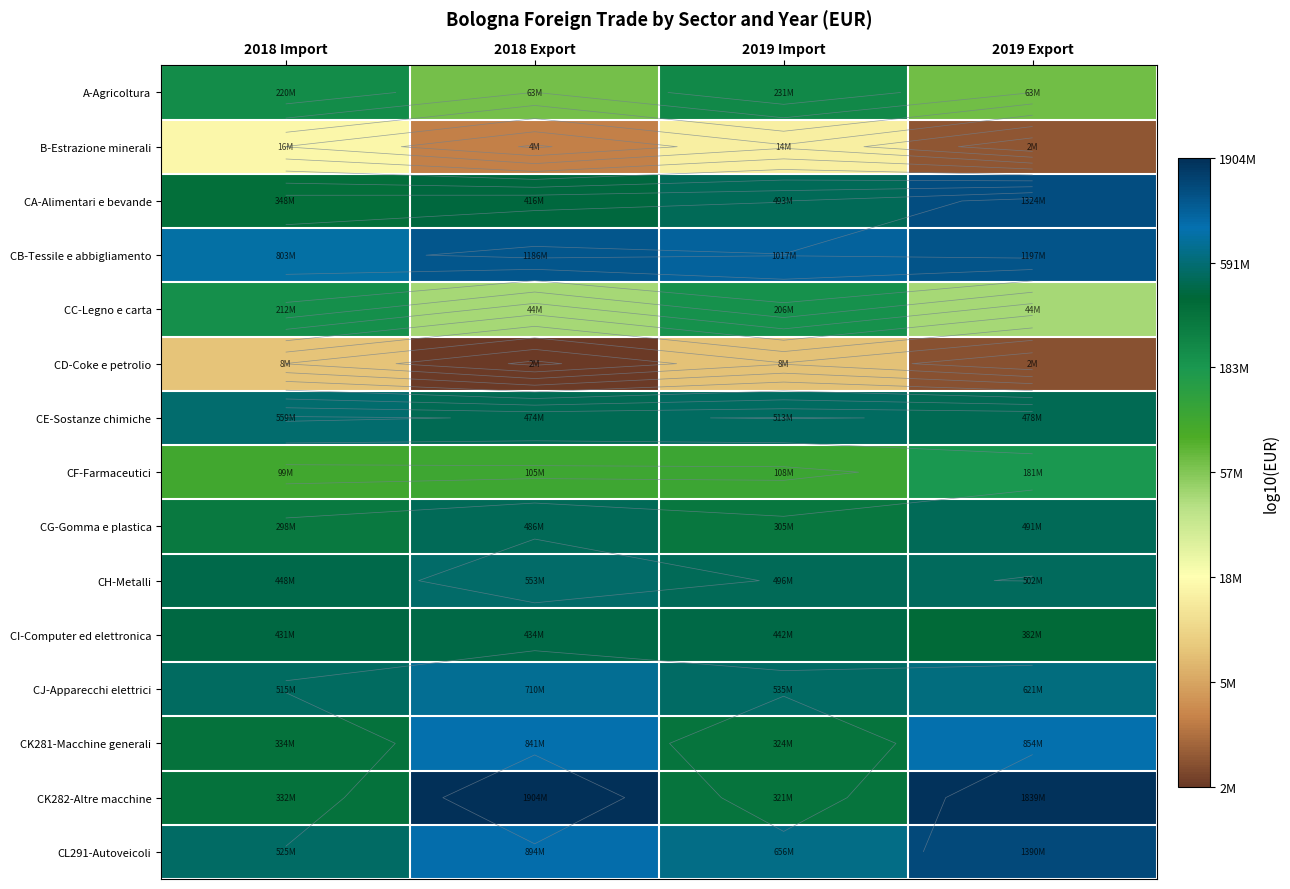

How many data points does each series have?

4